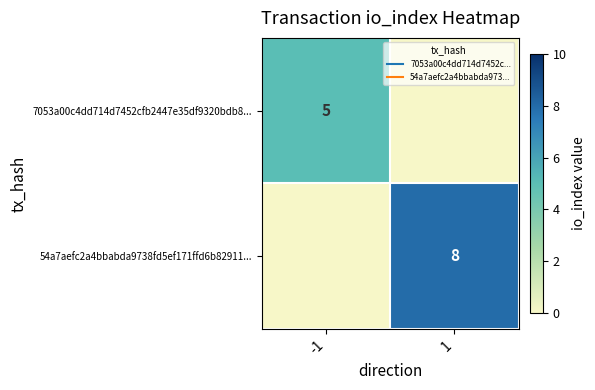

Between -1 and 1, which is larger?

-1